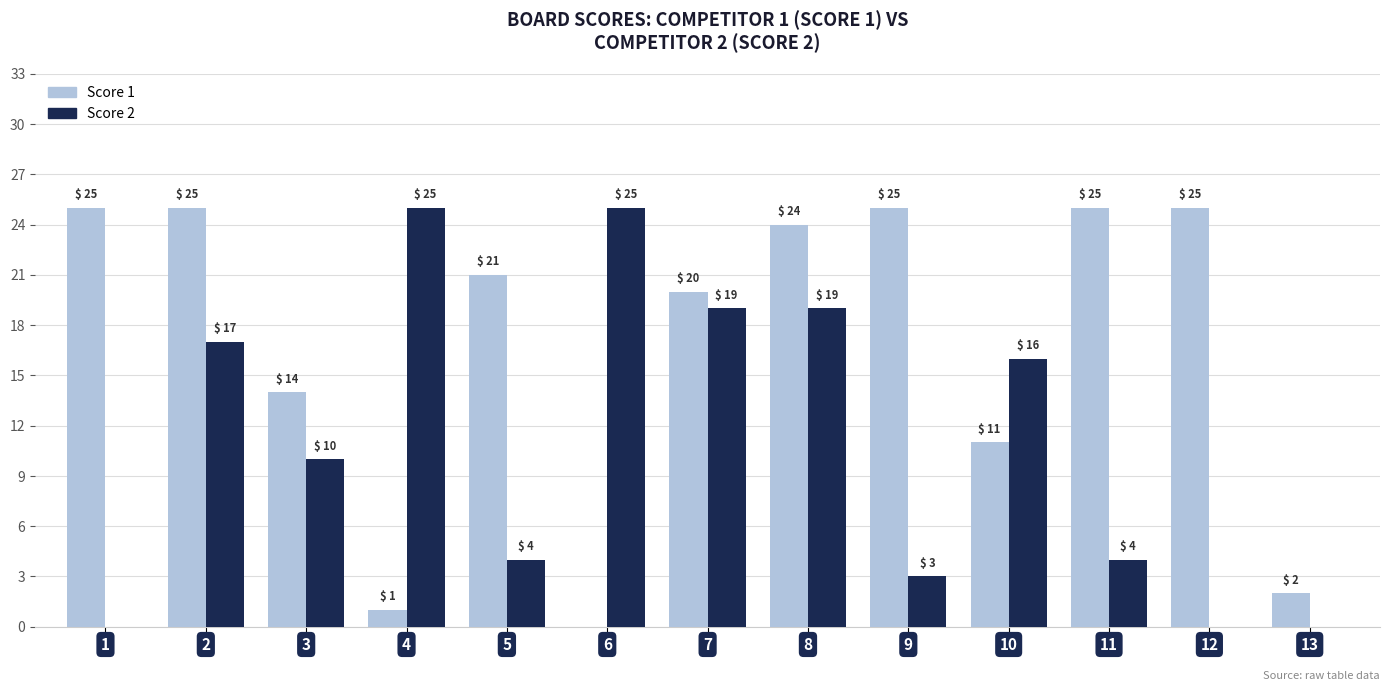

Is it true that Score 1 equals 25 at 12?

True